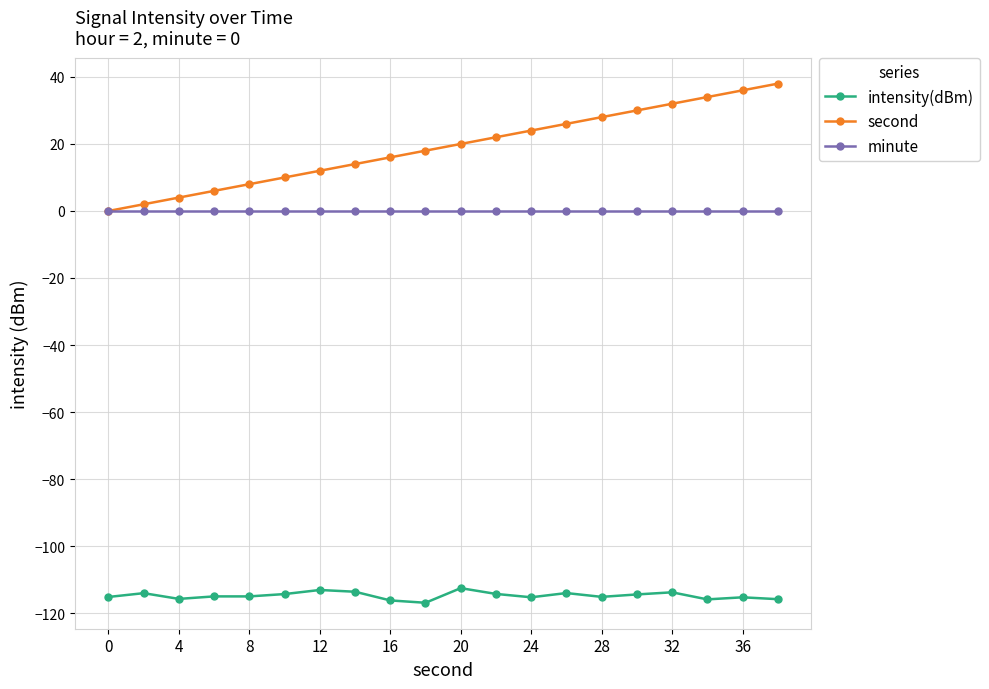

How many data points does each series have?

20